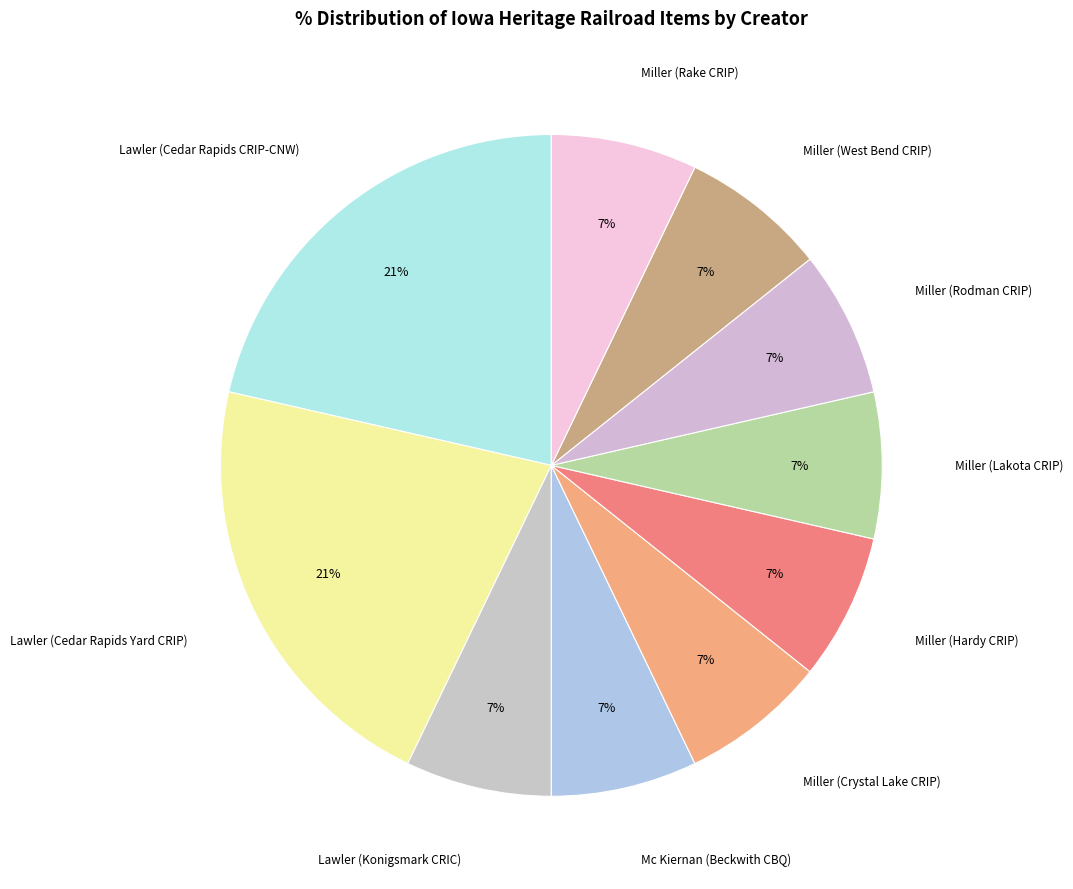

How many segments does this pie chart have?

10